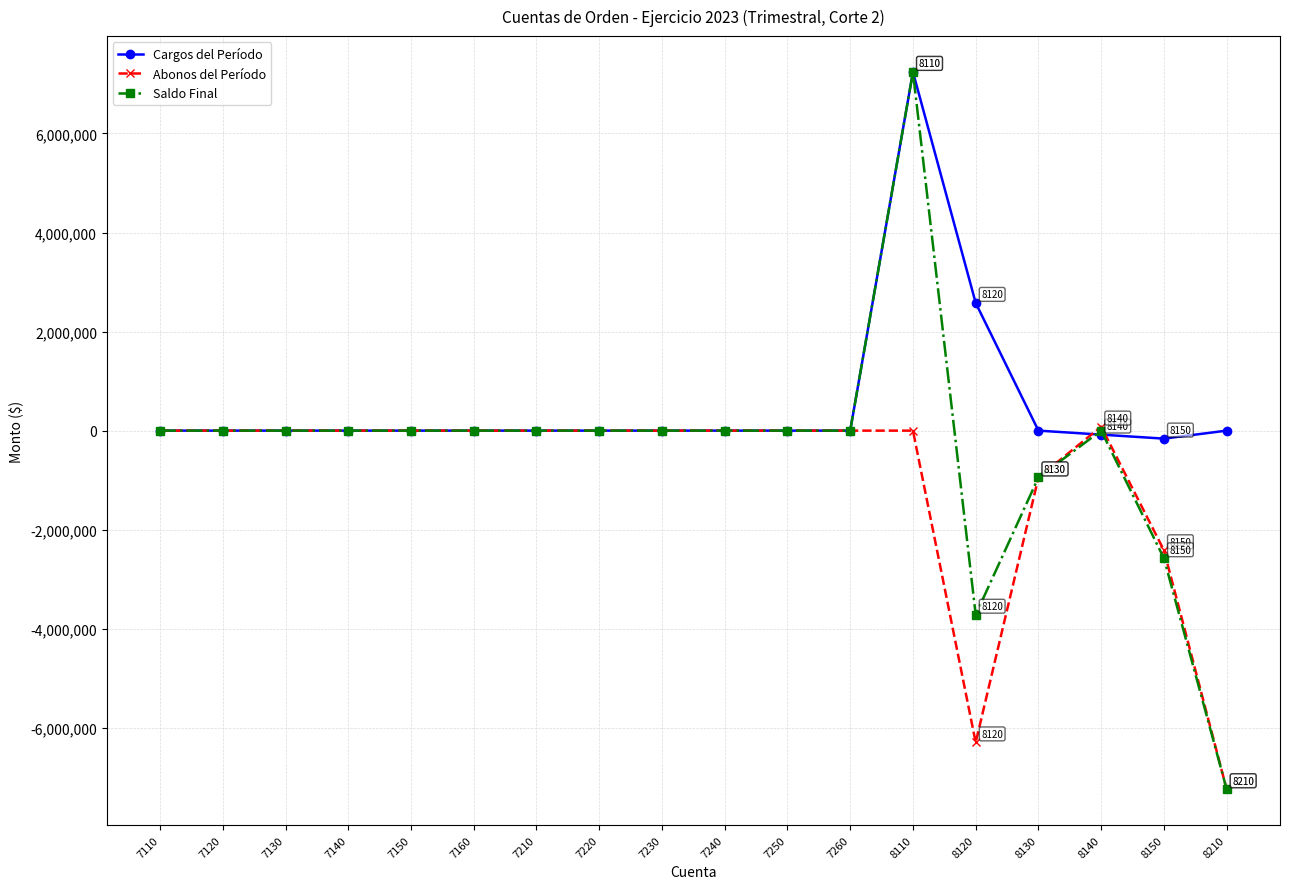

Reading left to right, list all the values displayed in this chart.

Cargos del Período: 7110=0.0	7120=0.0	7130=0.0	7140=0.0	7150=0.0	7160=0.0	7210=0.0	7220=0.0	7230=0.0	7240=0.0	7250=0.0	7260=0.0	8110=7241430.0	8120=2577801.6	8130=0.0	8140=-80699.0	8150=-161398.0	8210=0.0
Abonos del Período: 7110=0.0	7120=0.0	7130=0.0	7140=0.0	7150=0.0	7160=0.0	7210=0.0	7220=0.0	7230=0.0	7240=0.0	7250=0.0	7260=0.0	8110=0.0	8120=-6296000.0	8130=-945430.0	8140=80699.0	8150=-2416403.6	8210=-7241430.0
Saldo Final: 7110=0.0	7120=0.0	7130=0.0	7140=0.0	7150=0.0	7160=0.0	7210=0.0	7220=0.0	7230=0.0	7240=0.0	7250=0.0	7260=0.0	8110=7241430.0	8120=-3718198.4	8130=-945430.0	8140=0.0	8150=-2577801.6	8210=-7241430.0